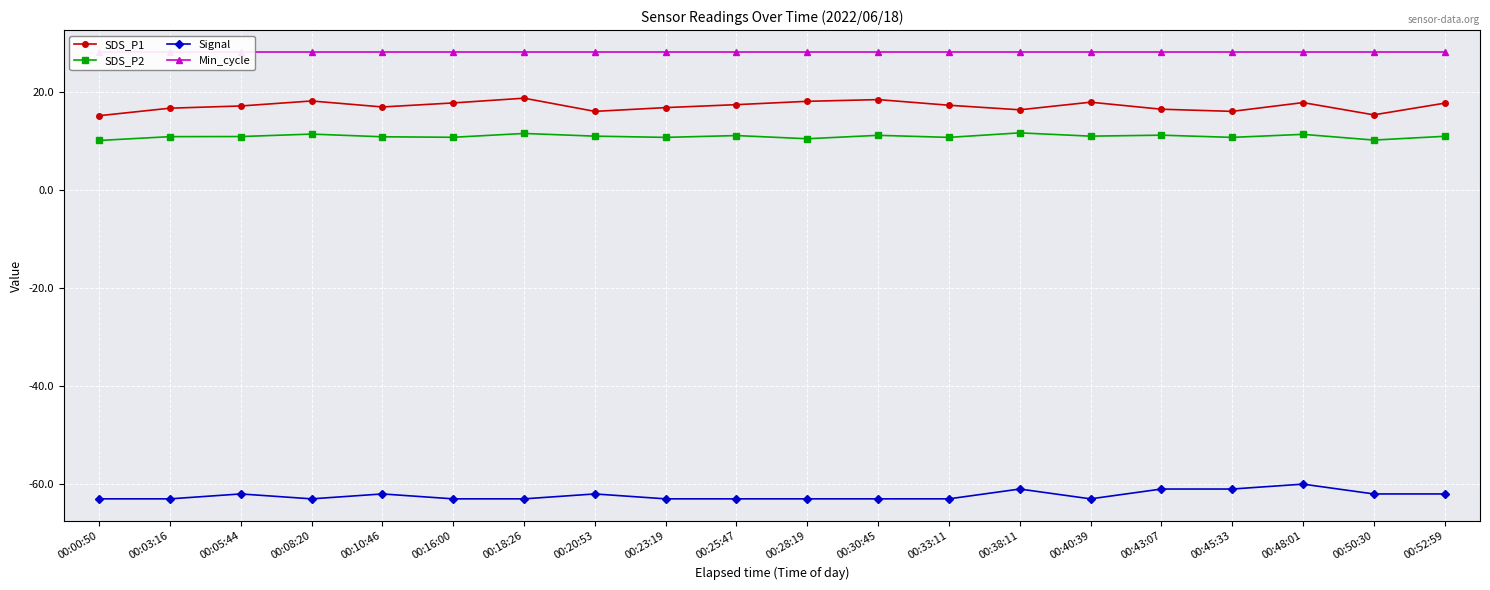

Reading right to left, what are all the values shown in this chart?

SDS_P1: 00:52:59=17.6	00:50:30=15.3	00:48:01=17.8	00:45:33=16.0	00:43:07=16.4	00:40:39=17.9	00:38:11=16.3	00:33:11=17.2	00:30:45=18.4	00:28:19=18.0	00:25:47=17.4	00:23:19=16.8	00:20:53=16.0	00:18:26=18.7	00:16:00=17.7	00:10:46=16.9	00:08:20=18.1	00:05:44=17.1	00:03:16=16.6	00:00:50=15.1
SDS_P2: 00:52:59=10.9	00:50:30=10.1	00:48:01=11.3	00:45:33=10.7	00:43:07=11.1	00:40:39=10.9	00:38:11=11.6	00:33:11=10.7	00:30:45=11.1	00:28:19=10.4	00:25:47=11.1	00:23:19=10.7	00:20:53=10.9	00:18:26=11.5	00:16:00=10.7	00:10:46=10.8	00:08:20=11.3	00:05:44=10.8	00:03:16=10.8	00:00:50=10.1
Signal: 00:52:59=-62.0	00:50:30=-62.0	00:48:01=-60.0	00:45:33=-61.0	00:43:07=-61.0	00:40:39=-63.0	00:38:11=-61.0	00:33:11=-63.0	00:30:45=-63.0	00:28:19=-63.0	00:25:47=-63.0	00:23:19=-63.0	00:20:53=-62.0	00:18:26=-63.0	00:16:00=-63.0	00:10:46=-62.0	00:08:20=-63.0	00:05:44=-62.0	00:03:16=-63.0	00:00:50=-63.0
Min_cycle: 00:52:59=28.0	00:50:30=28.0	00:48:01=28.0	00:45:33=28.0	00:43:07=28.0	00:40:39=28.0	00:38:11=28.0	00:33:11=28.0	00:30:45=28.0	00:28:19=28.0	00:25:47=28.0	00:23:19=28.0	00:20:53=28.0	00:18:26=28.0	00:16:00=28.0	00:10:46=28.0	00:08:20=28.0	00:05:44=28.0	00:03:16=28.0	00:00:50=28.0